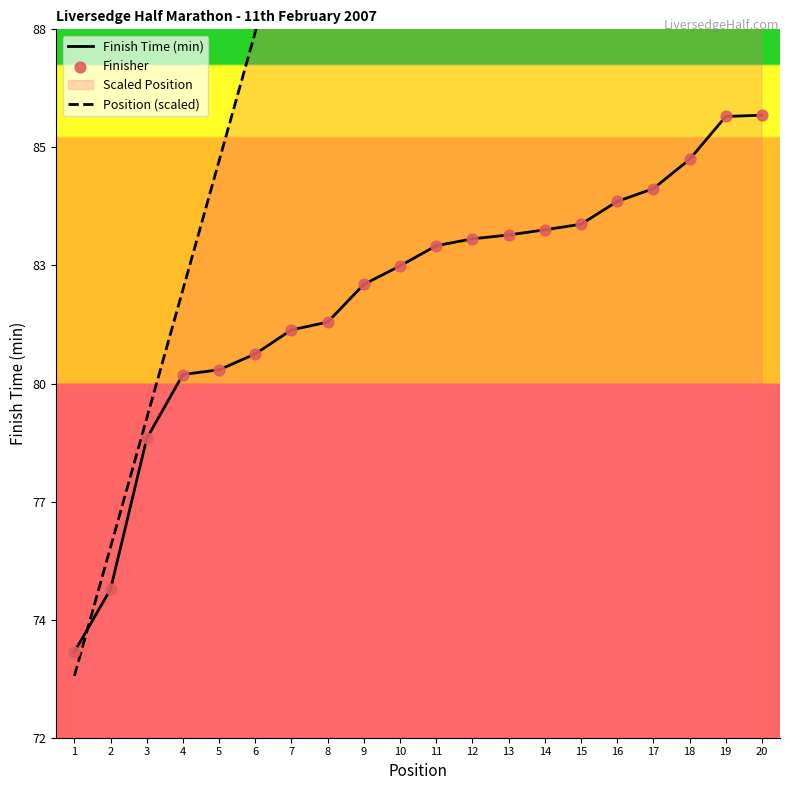

At how many categories does at least one series exceed 101?

10